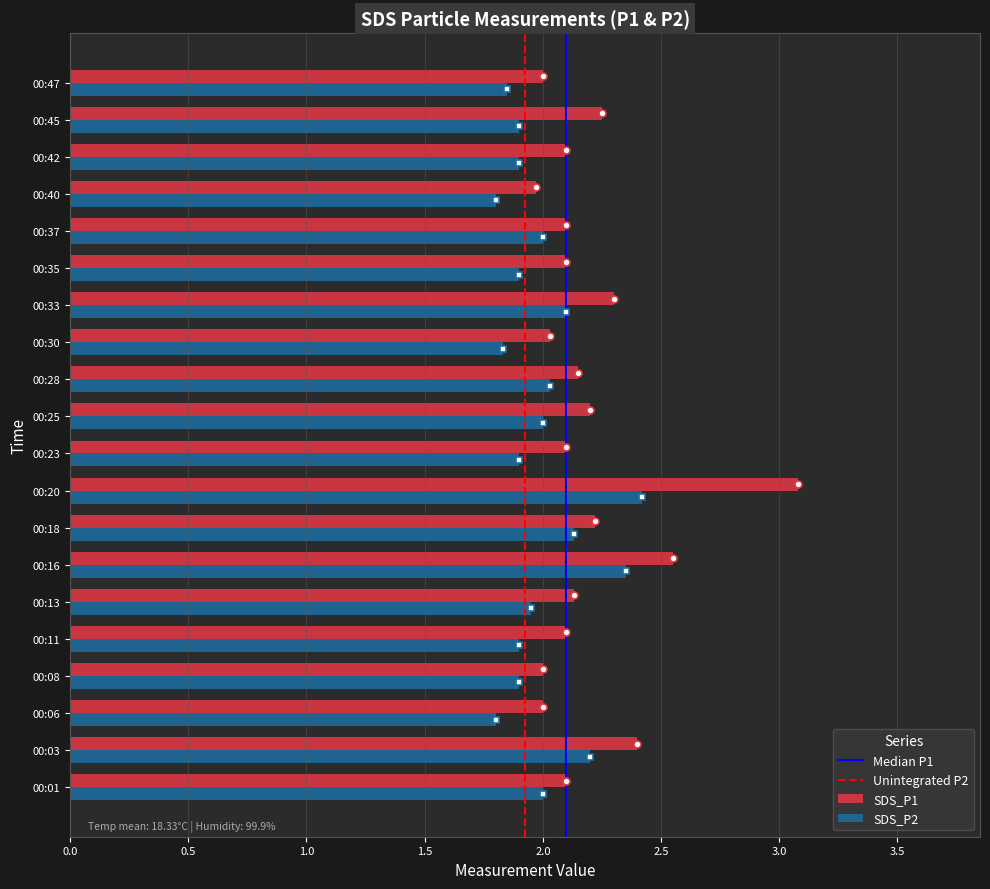

What is the total value across all series at 00:20?

5.5